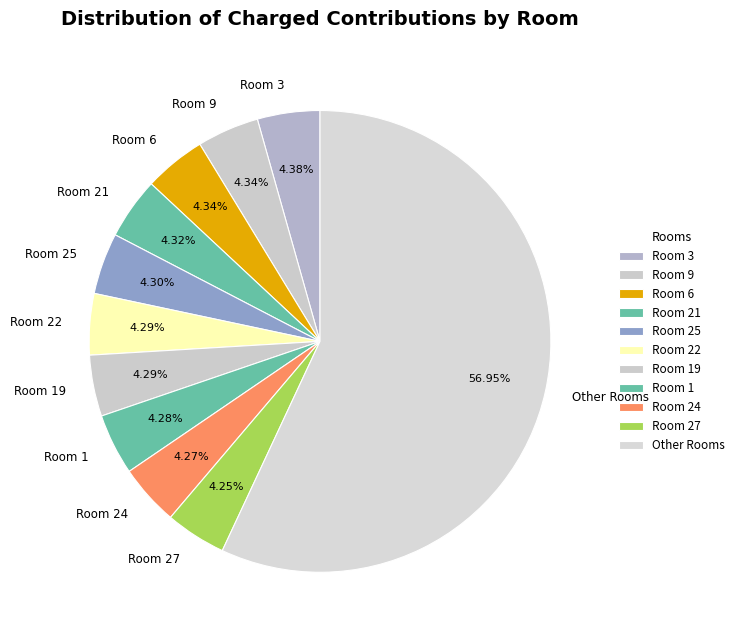

What is the largest slice in the pie chart?

Other Rooms